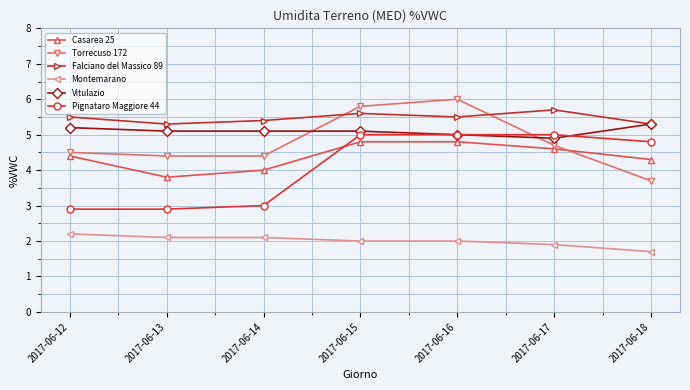

How many Vitulazio values are between 5 and 6?

6